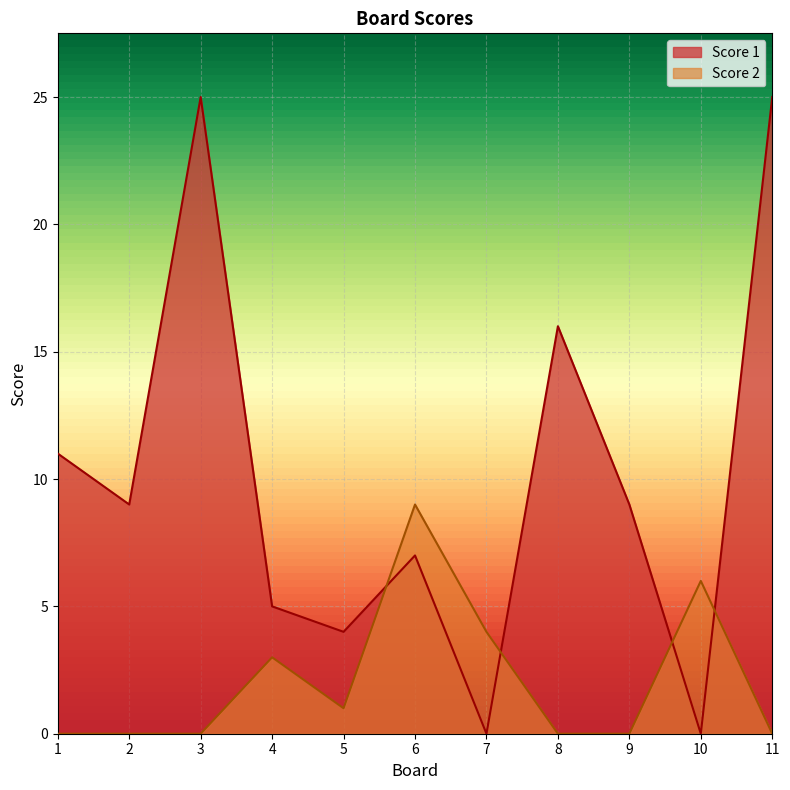

Rank the categories by Score 2 value from highest to lowest.

6, 10, 7, 4, 5, 1, 2, 3, 8, 9, 11